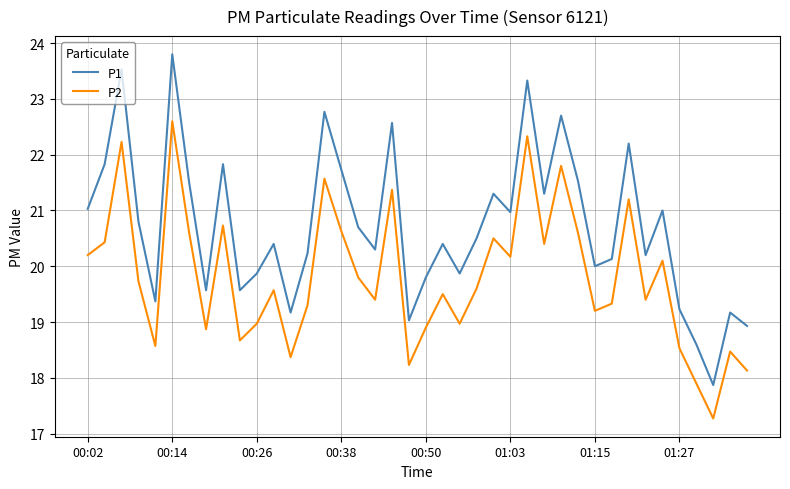

Reading left to right, transcribe all the data shown in this chart.

P1: 21.0	21.8	23.5	20.8	19.4	23.8	21.5	19.6	21.8	19.6	19.9	20.4	19.2	20.2	22.8	21.7	20.7	20.3	22.6	19.0	19.8	20.4	19.9	20.5	21.3	21.0	23.3	21.3	22.7	21.5	20.0	20.1	22.2	20.2	21.0	19.2	18.6	17.9	19.2	18.9
P2: 20.2	20.4	22.2	19.7	18.6	22.6	20.6	18.9	20.7	18.7	19.0	19.6	18.4	19.3	21.6	20.6	19.8	19.4	21.4	18.2	18.9	19.5	19.0	19.6	20.5	20.2	22.3	20.4	21.8	20.6	19.2	19.3	21.2	19.4	20.1	18.5	17.9	17.3	18.5	18.1